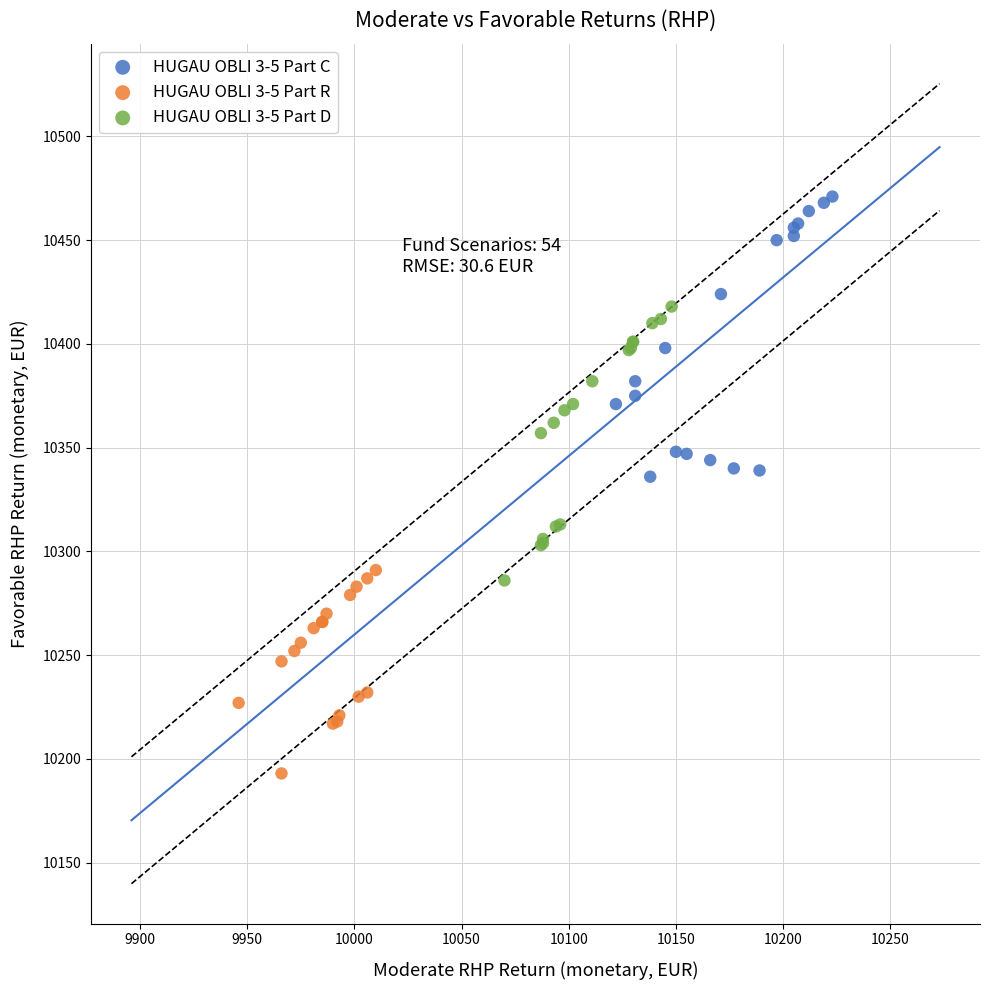

Which series contains the highest Y value?

HUGAU OBLI 3-5 Part C